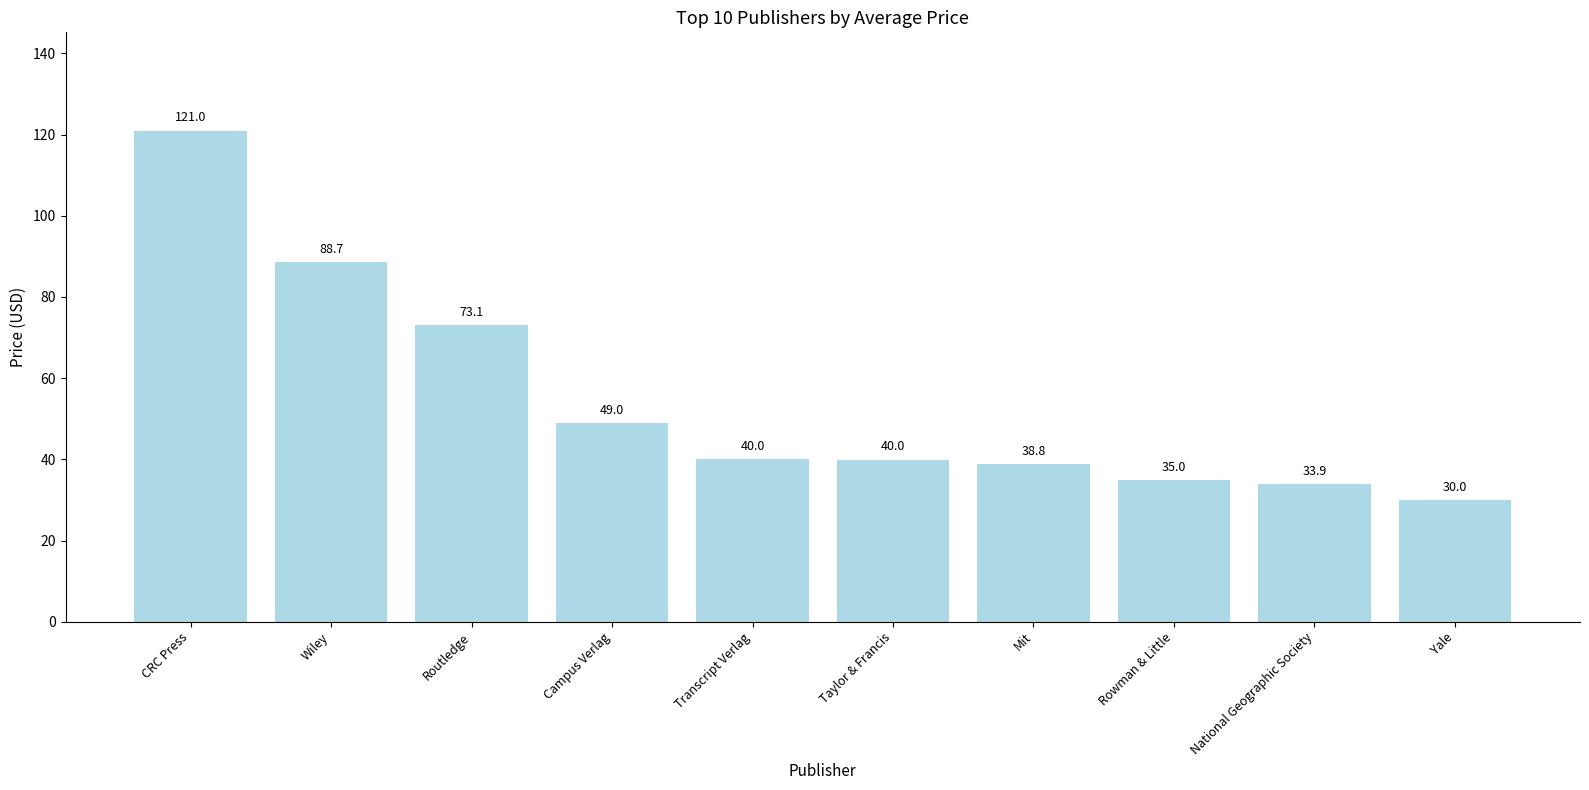

At which category does the chart reach its peak across all series?

CRC Press